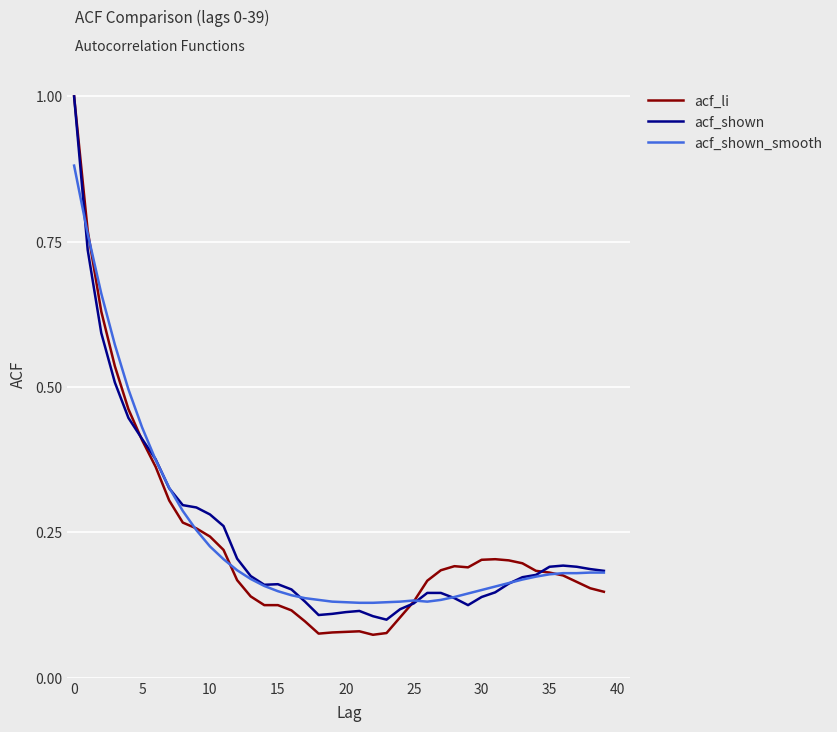

What is the highest value of the acf_shown series?

1.0